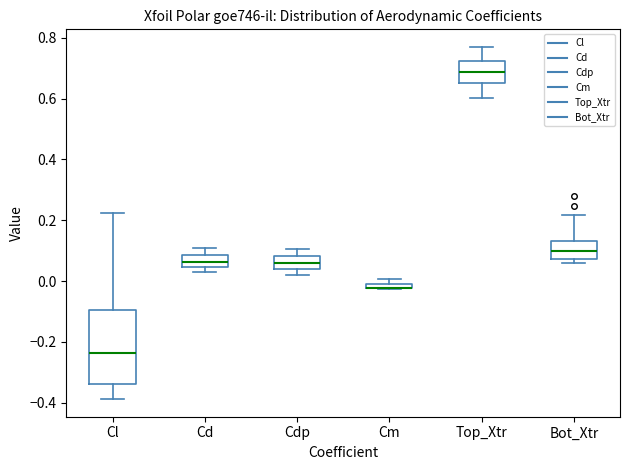

Where is the upper edge of the box for Cdp on the y-axis? The values are not printed on the chart, so give them approximately, as read against the axis.

0.08